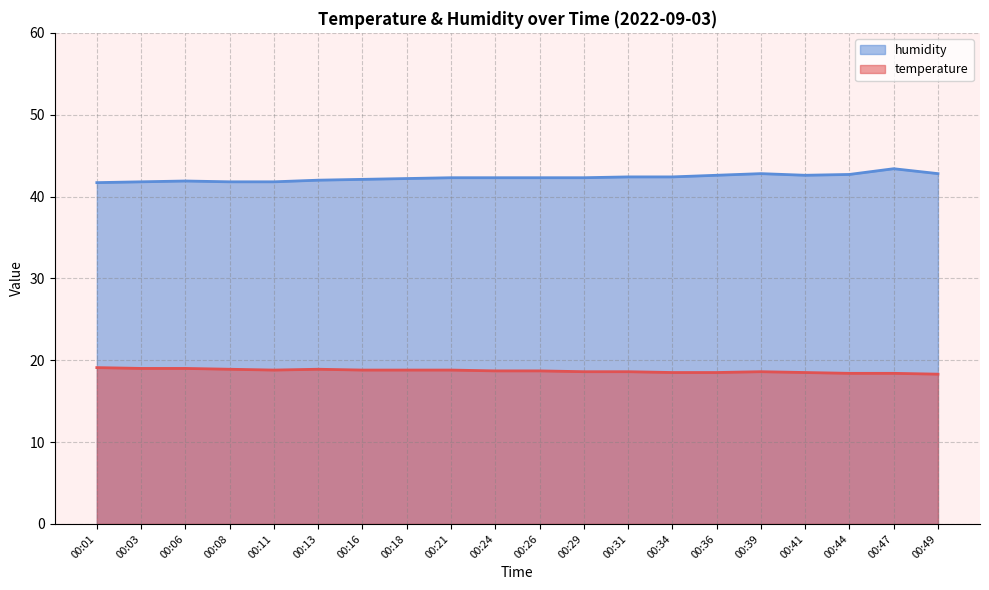

Is the value of humidity at 00:31 greater than the value of temperature at 00:31?

Yes